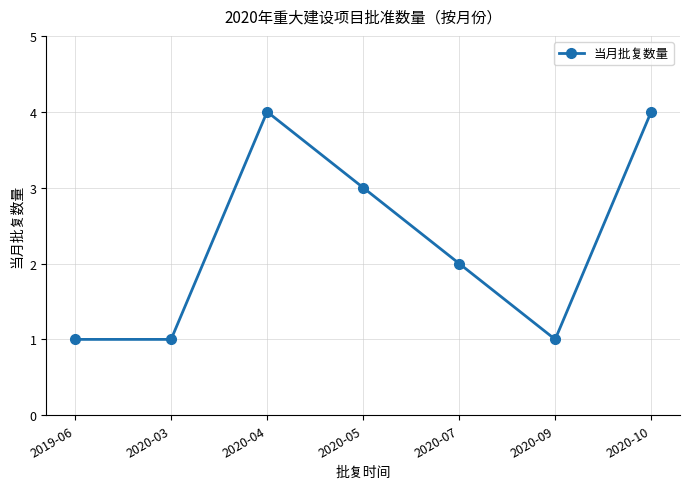

What is the sum of all values?

16